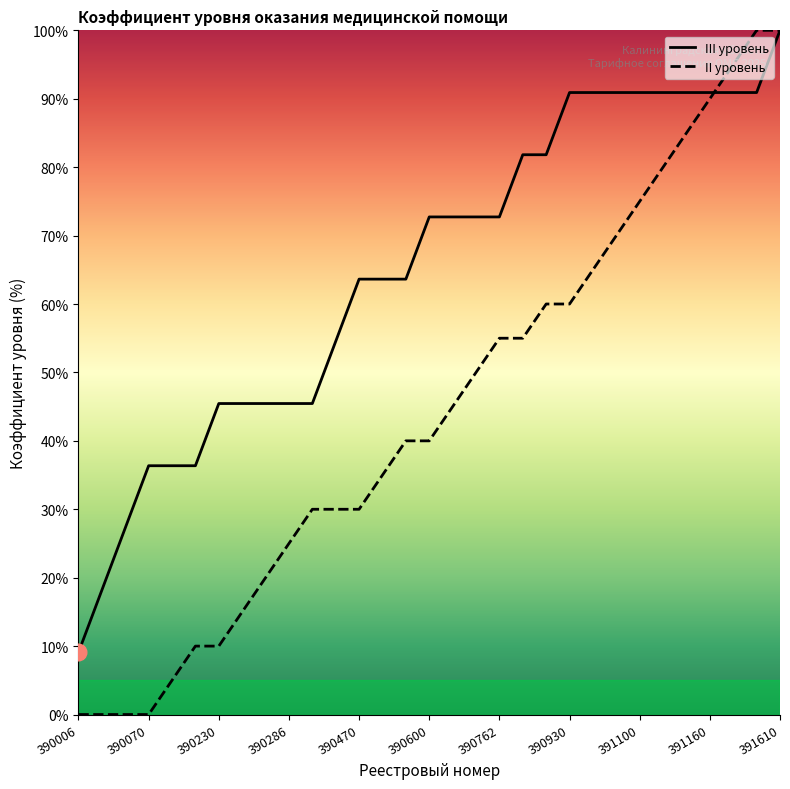

Which series has the widest spread of values?

II уровень